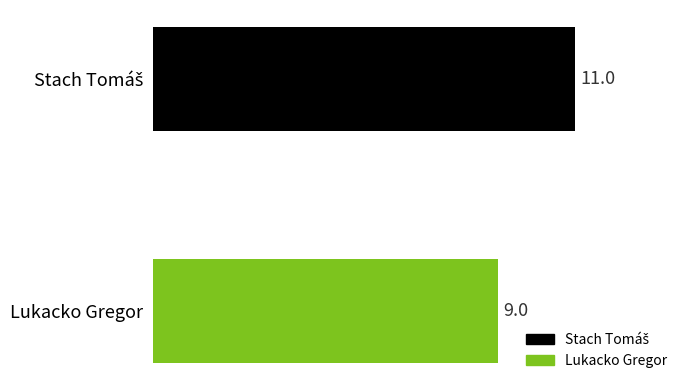

Does the chart contain any negative values?

No